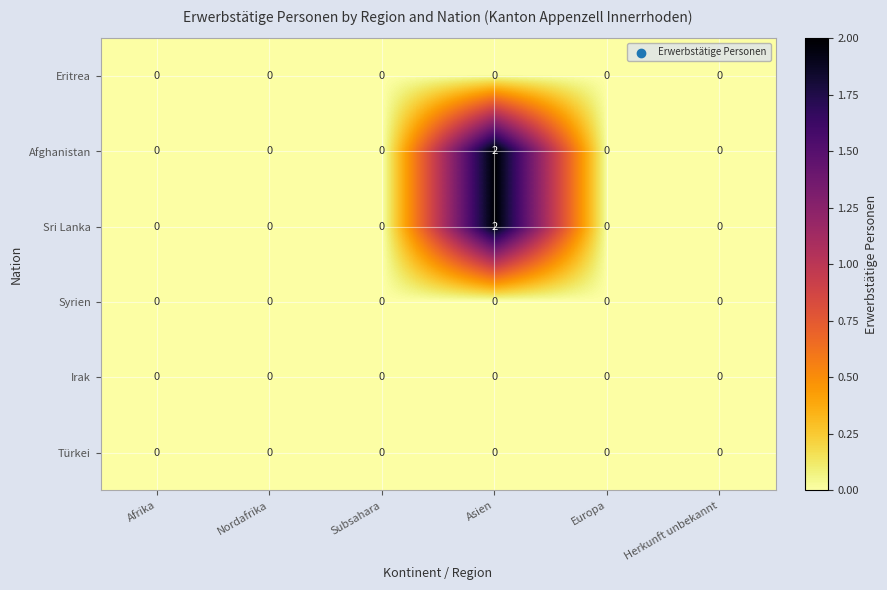

At which label does Afghanistan reach its peak?

Asien